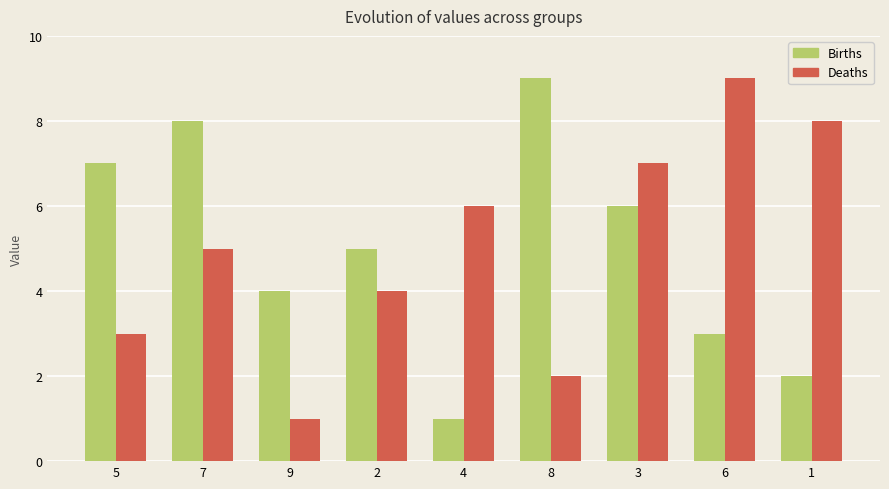

Reading right to left, list all the values displayed in this chart.

Births: 1=2	6=3	3=6	8=9	4=1	2=5	9=4	7=8	5=7
Deaths: 1=8	6=9	3=7	8=2	4=6	2=4	9=1	7=5	5=3